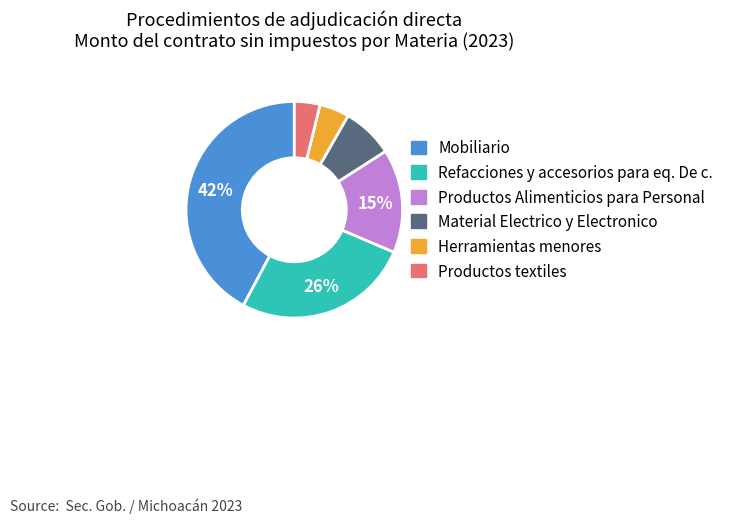

Which has a higher value, Mobiliario or Refacciones y accesorios para eq. De c.?

Mobiliario